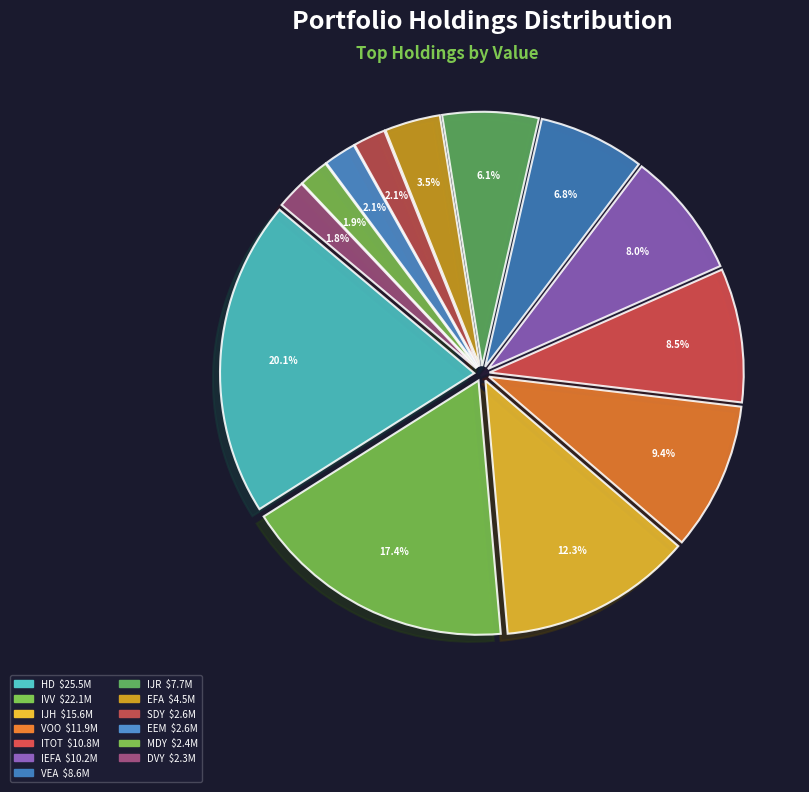

Which category has the smallest portion of the pie?

DVY